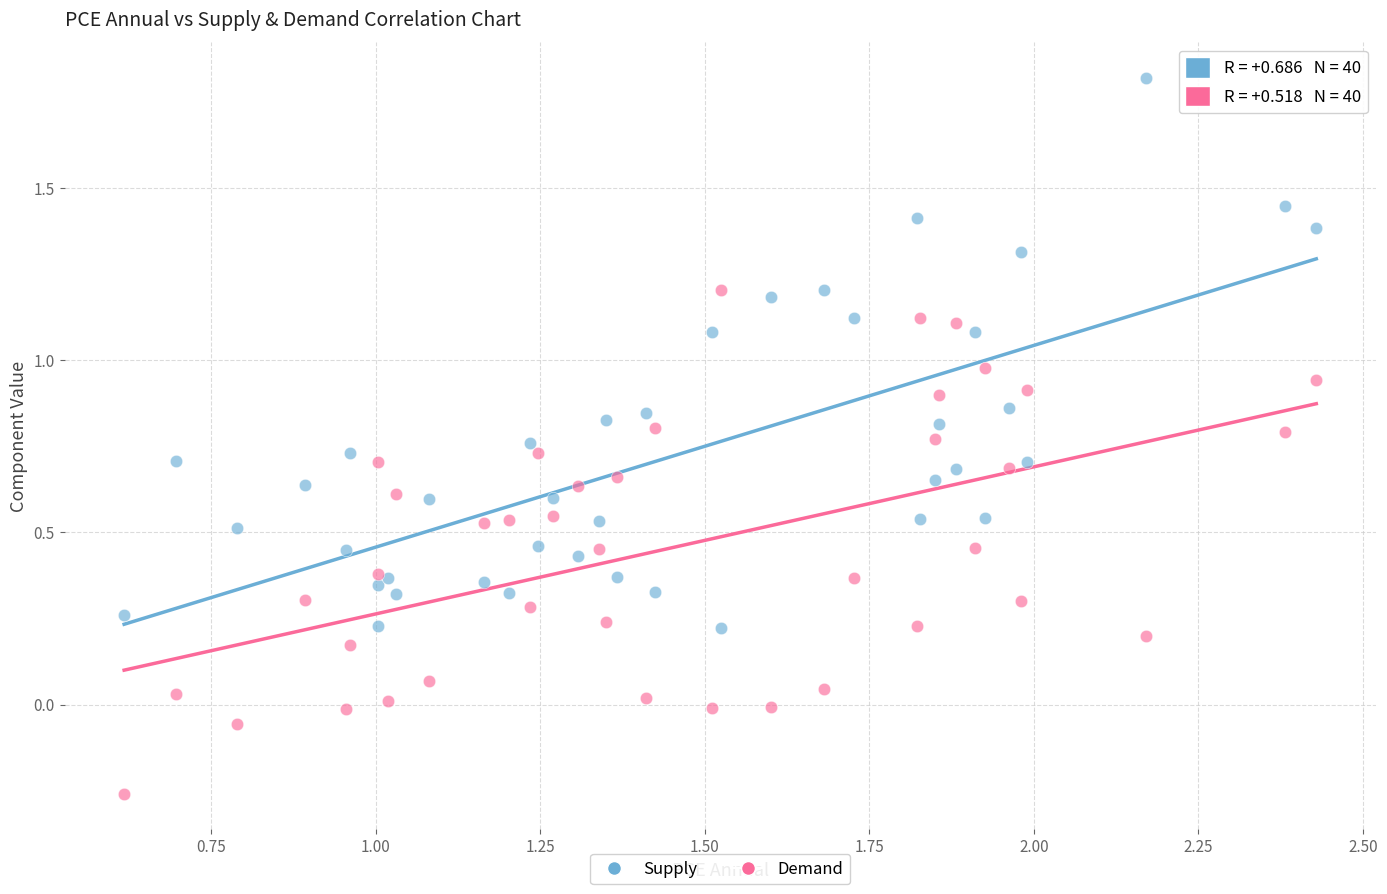

Which series contains the lowest Y value?

Demand